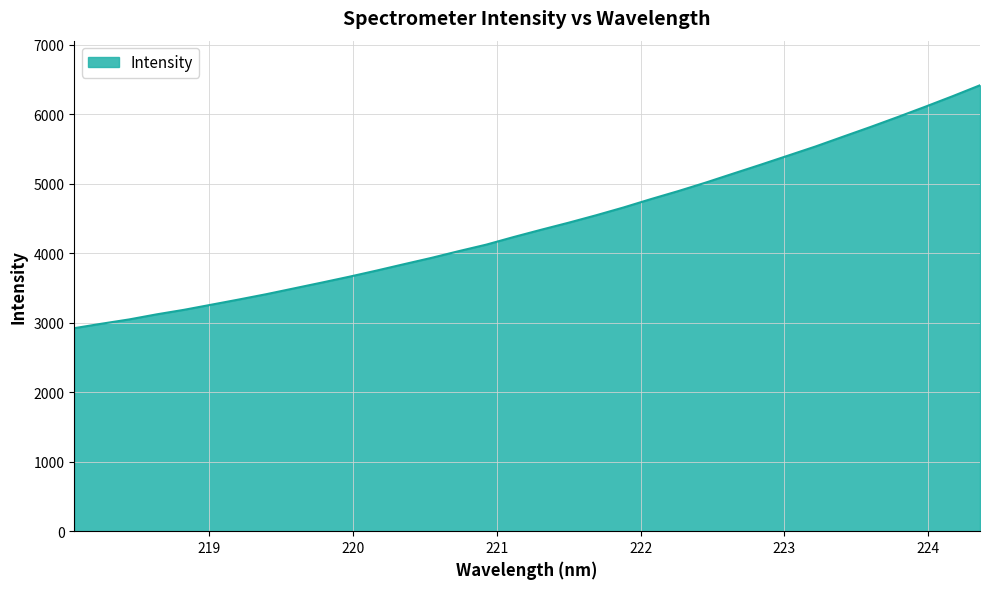

What is the difference between the maximum and minimum values?

3496.2